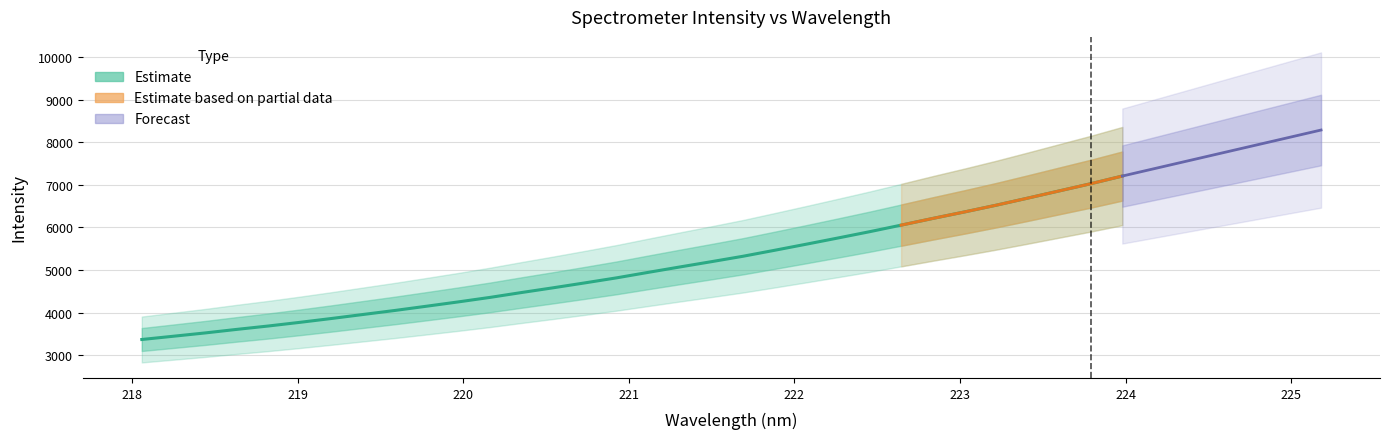

What is the difference between the values at 220.1623 and 218.0596?

988.3